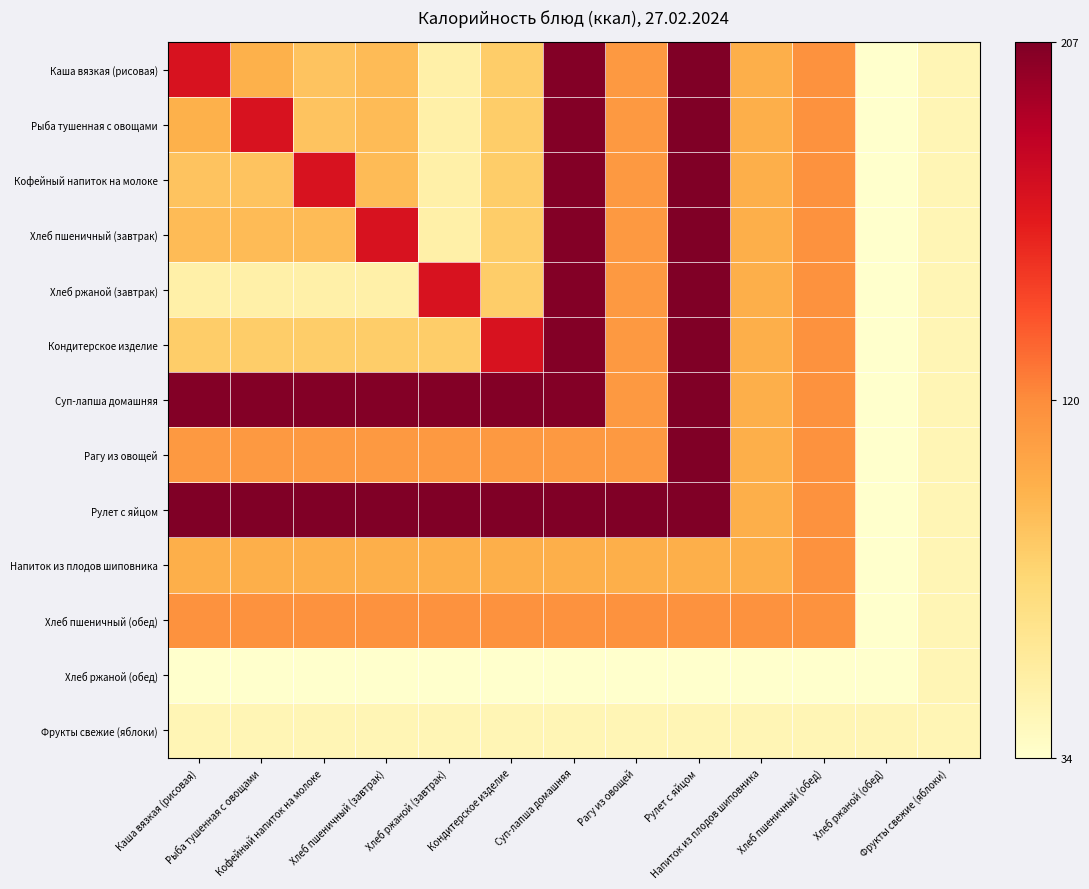

How many categories are shown in the chart?

13